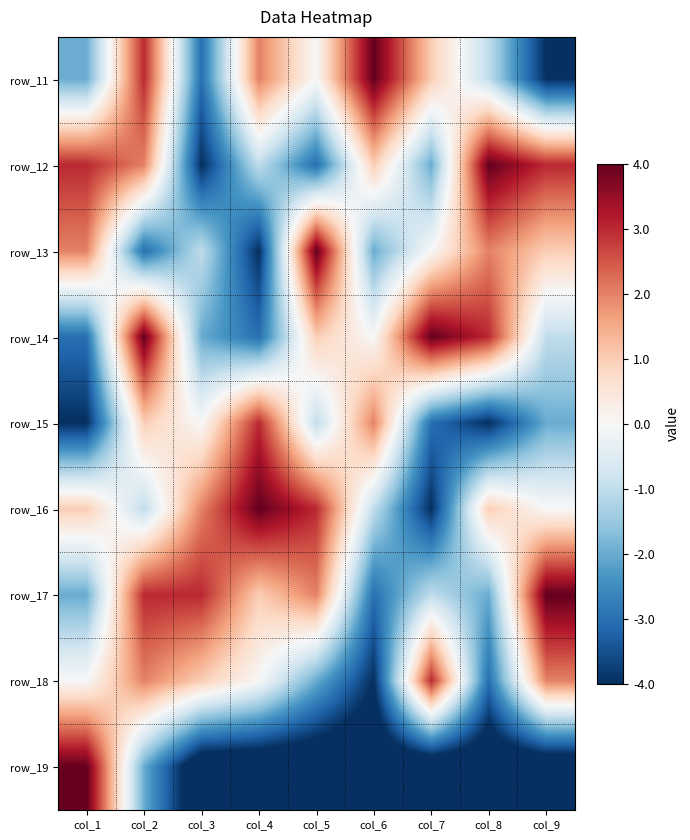

Which has a higher value, col_2 or col_6?

col_6